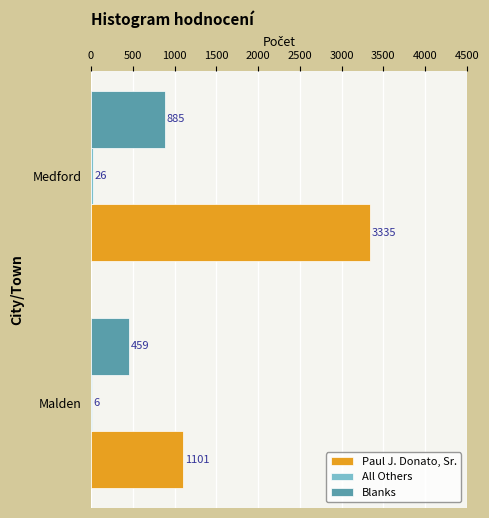

The value of Paul J. Donato, Sr. at Malden is 1101. True or false?

True